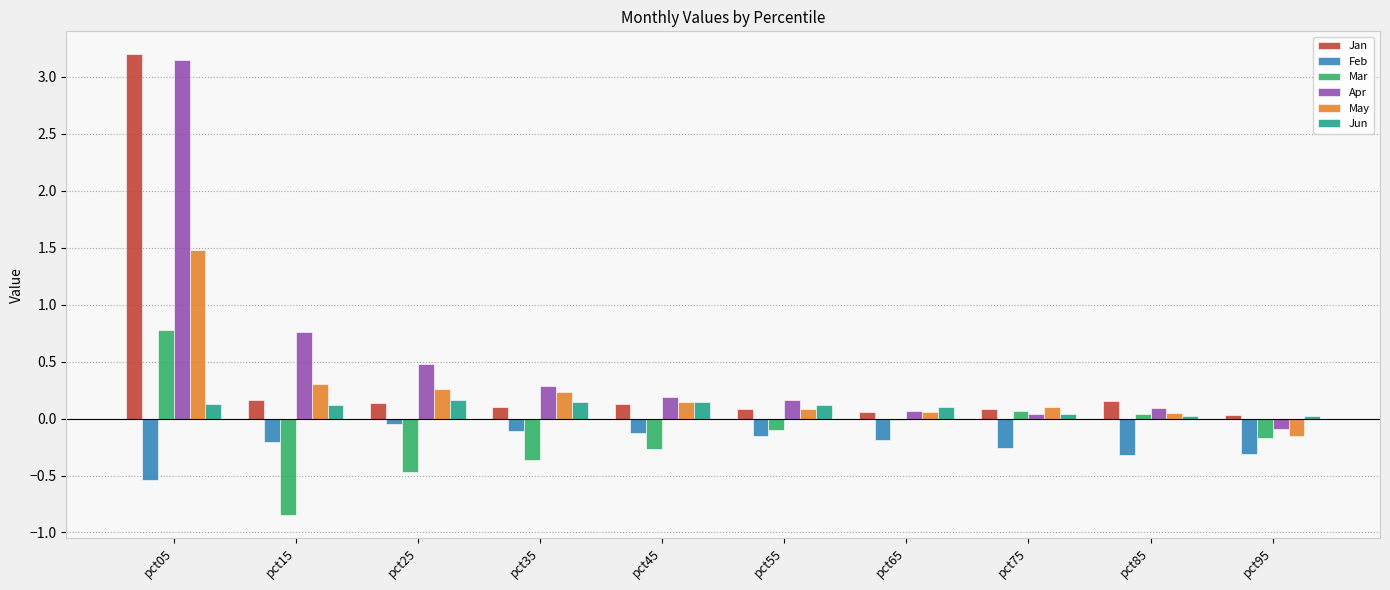

What are all the series names shown in the legend?

Jan, Feb, Mar, Apr, May, Jun